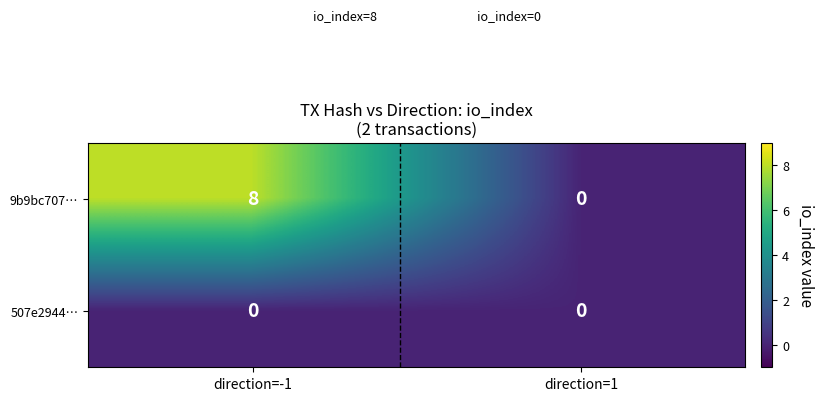

Between direction=-1 and direction=1, which series saw the biggest shift?

9b9bc707…